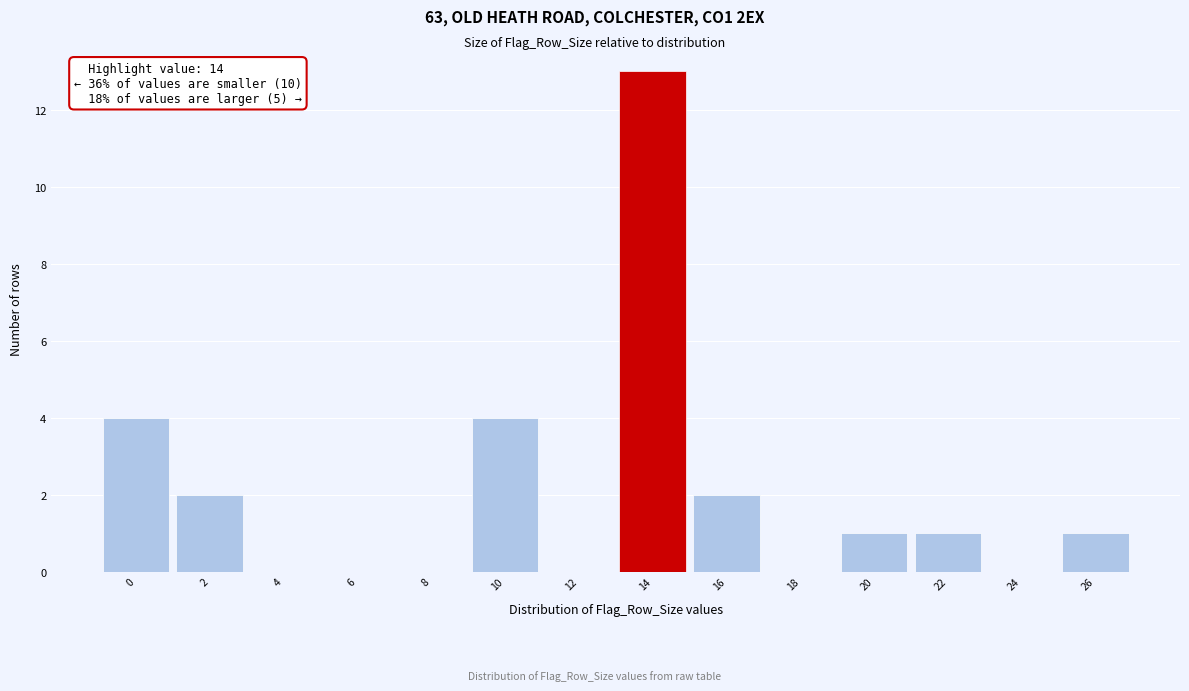

Reading right to left, extract all data points from this chart.

26=1	24=0	22=1	20=1	18=0	16=2	14=13	12=0	10=4	8=0	6=0	4=0	2=2	0=4